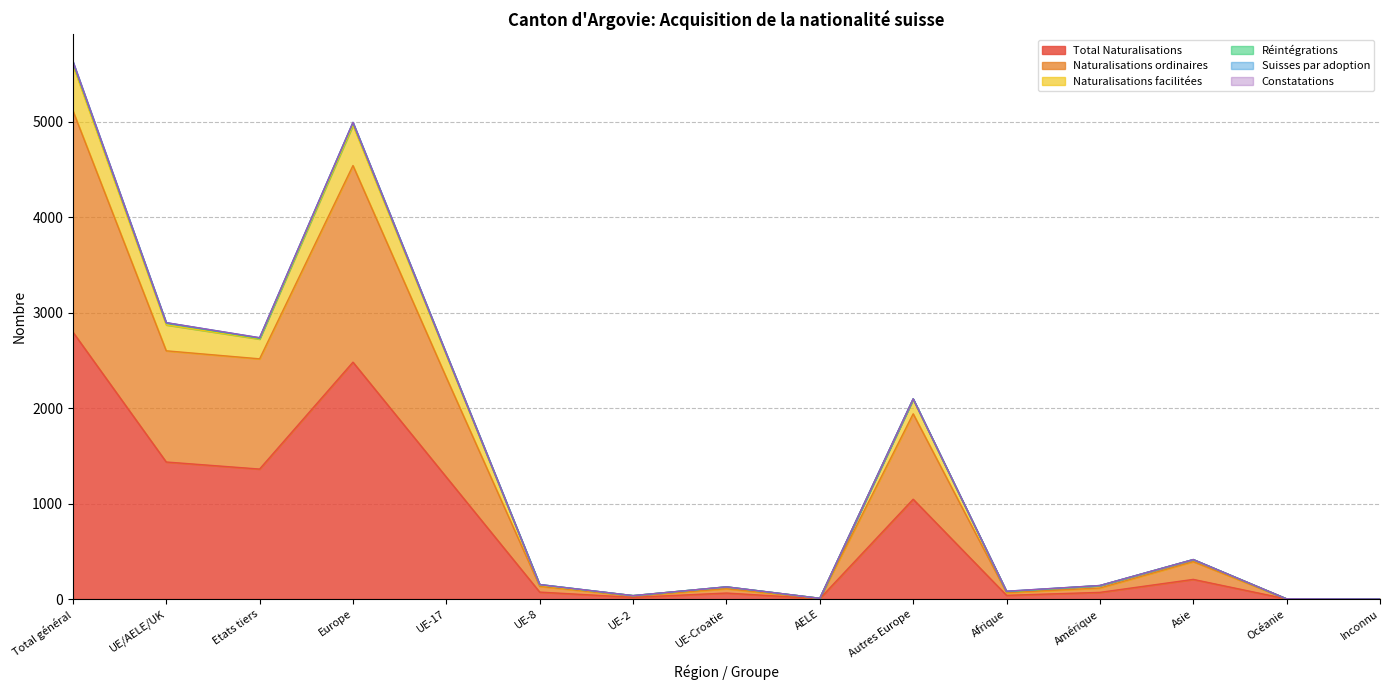

Which category has the highest value in the Total Naturalisations series?

Total général